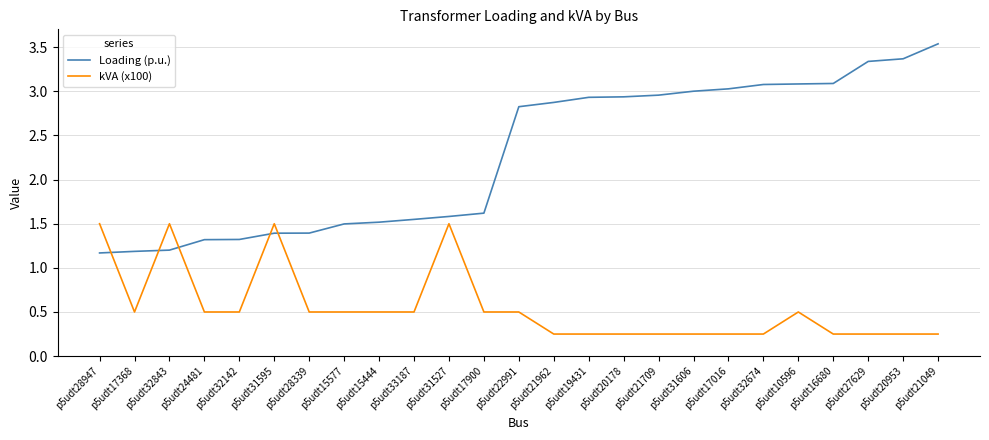

What is the average value of the Loading (p.u.) series?

2.3